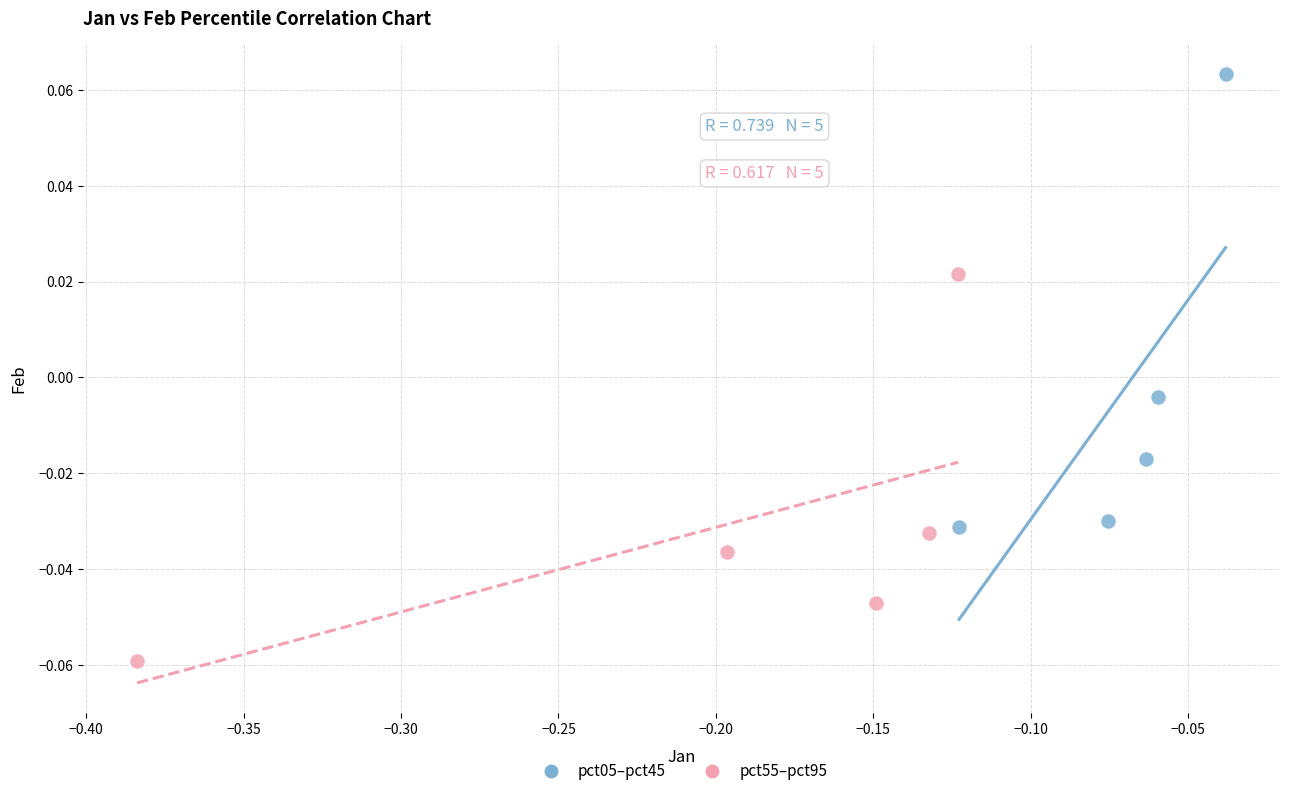

Which series reaches the minimum Y coordinate?

pct55–pct95